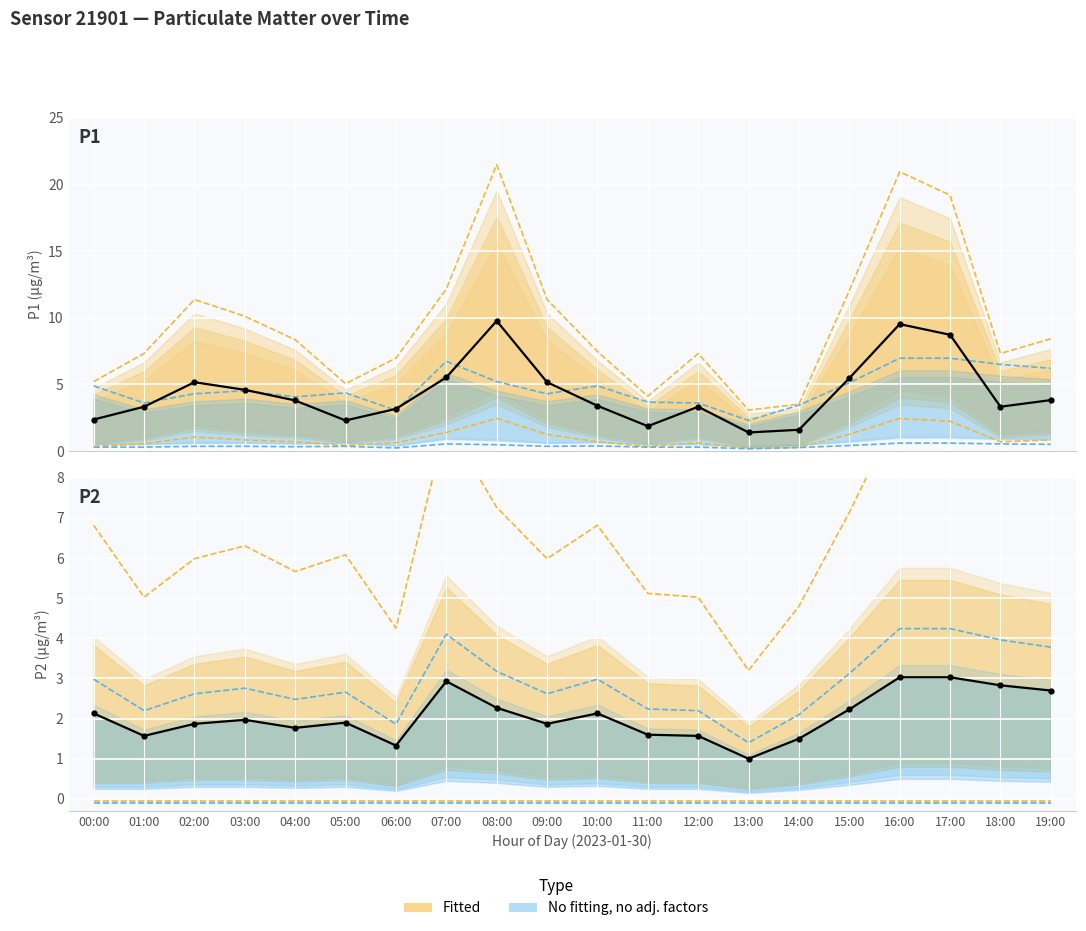

Which series has the widest spread of values?

P1 observed